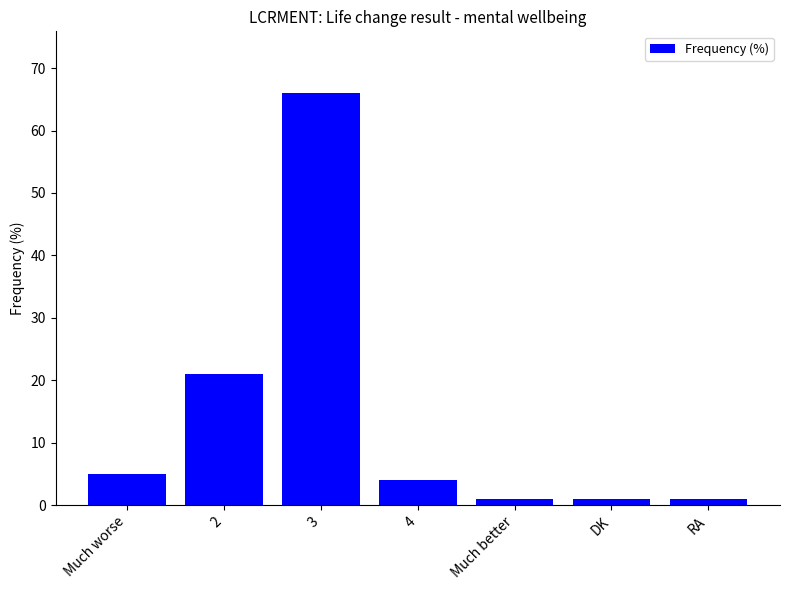

At which category does the chart reach its peak across all series?

3